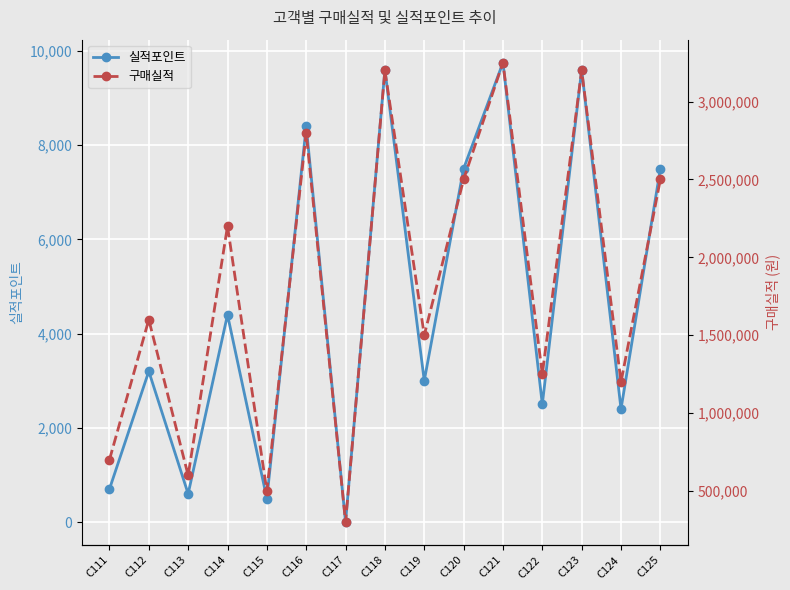

True or false: 실적포인트 and 구매실적 cross at least once.

False